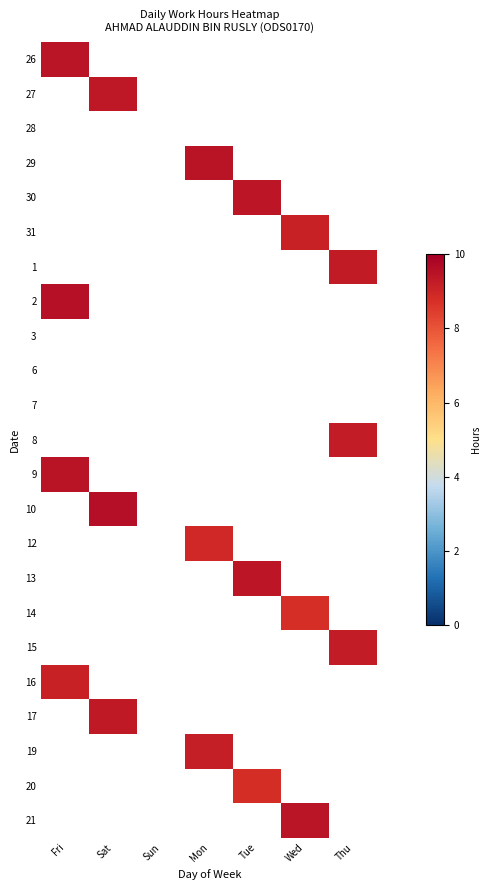

What is the difference between the highest and lowest values at Tue?

9.4